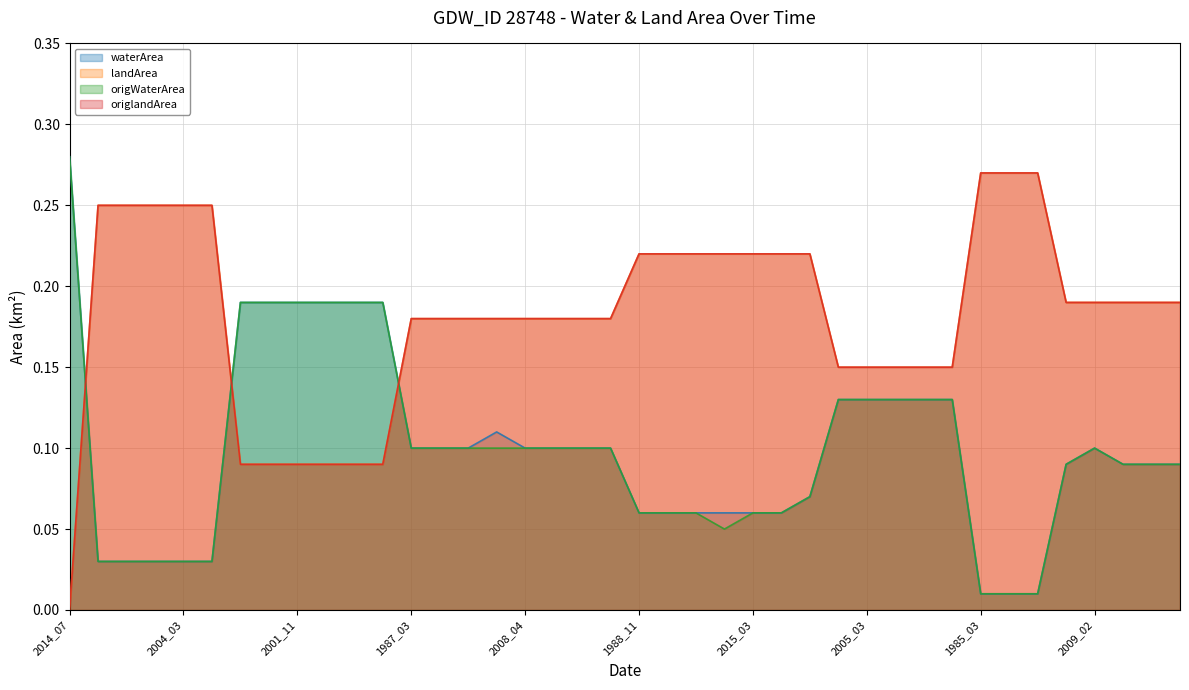

Between 2015_03 and 2012_03, which is larger?

2015_03